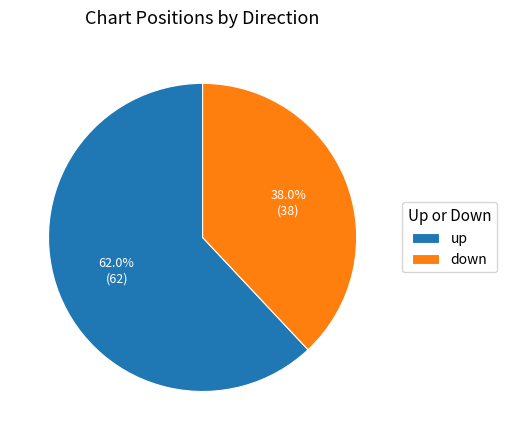

To the nearest percent, what percentage of the pie is up?

62%